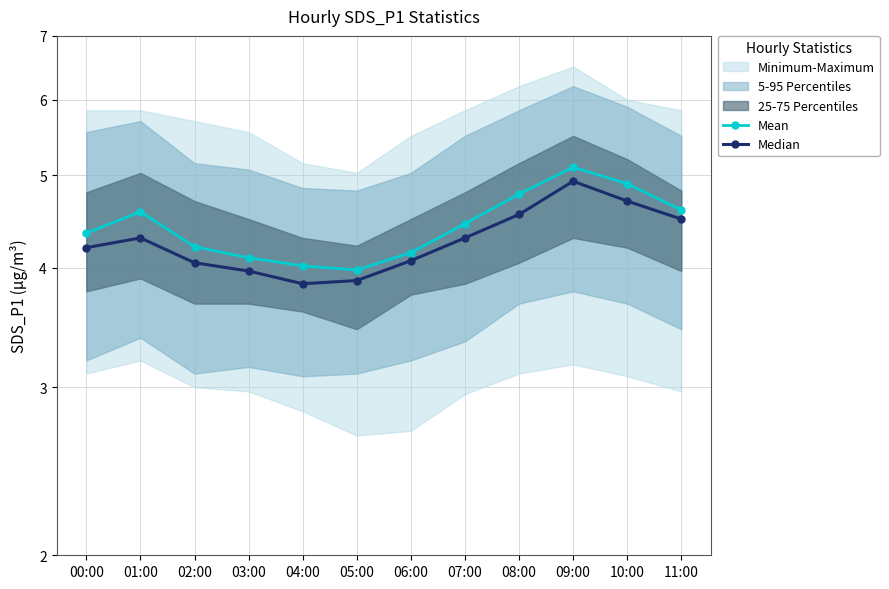

At which category is the sum across all series the highest?

09:00